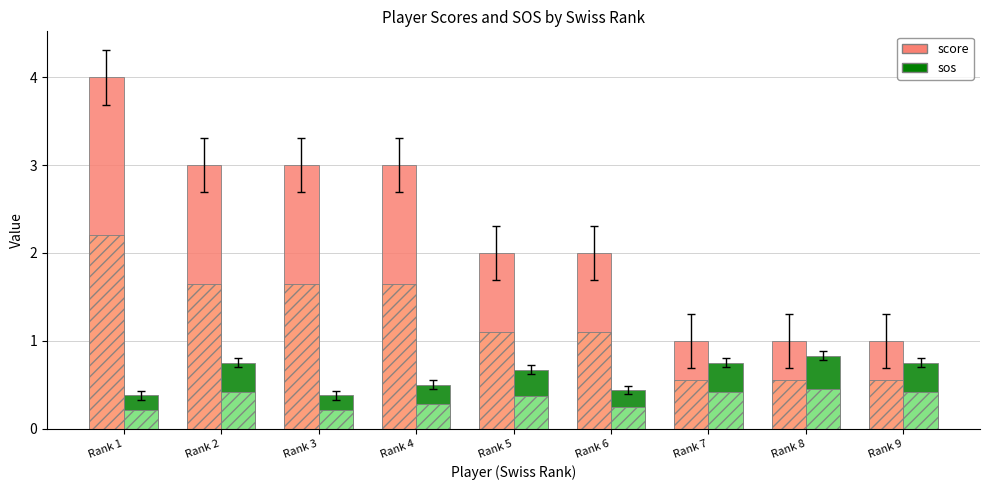

Reading left to right, transcribe all the data shown in this chart.

score: Rank 1=4.0	Rank 2=3.0	Rank 3=3.0	Rank 4=3.0	Rank 5=2.0	Rank 6=2.0	Rank 7=1.0	Rank 8=1.0	Rank 9=1.0
sos: Rank 1=0.4	Rank 2=0.8	Rank 3=0.4	Rank 4=0.5	Rank 5=0.7	Rank 6=0.4	Rank 7=0.8	Rank 8=0.8	Rank 9=0.8